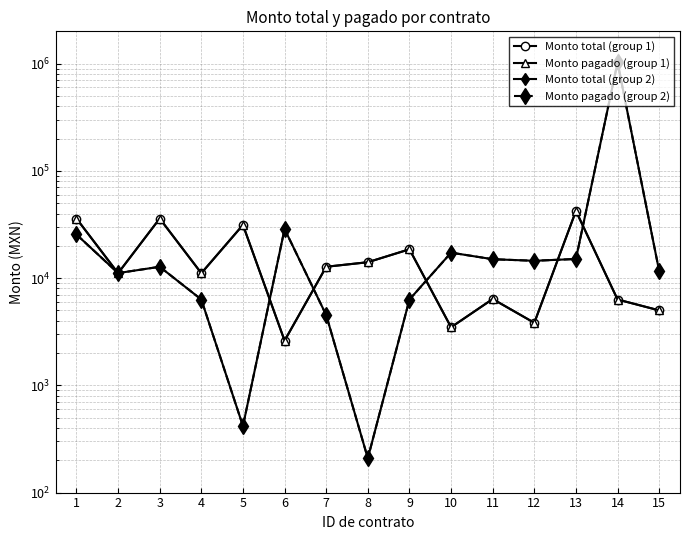

Which series ends up on top after the final intersection of Monto pagado (group 2) and Monto total (group 1)?

Monto pagado (group 2)